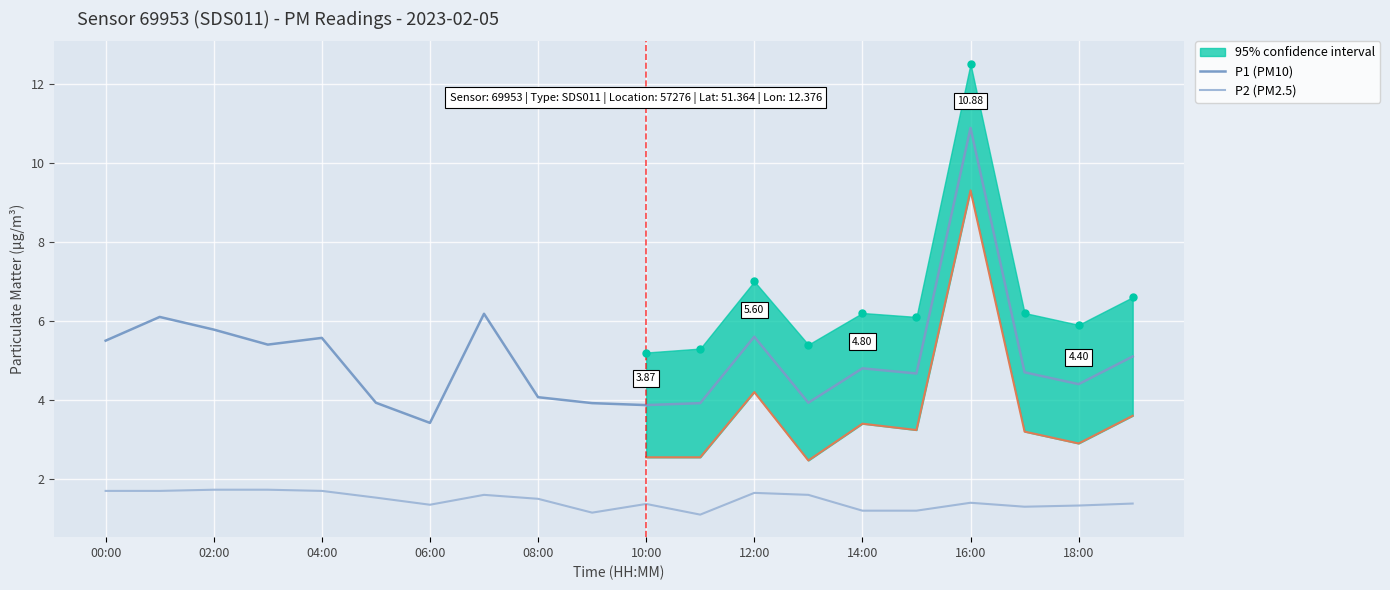

What is the label of the 19th point from the right?

01:00